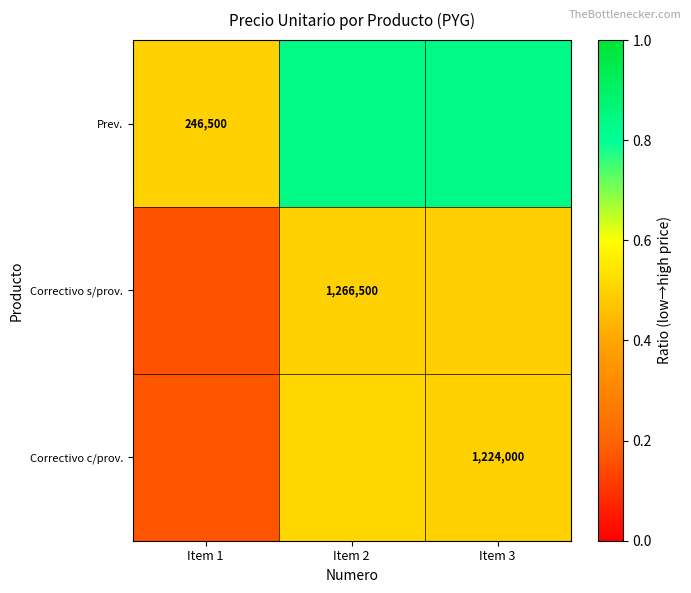

Which has a higher value, Item 2 or Item 1?

Item 2